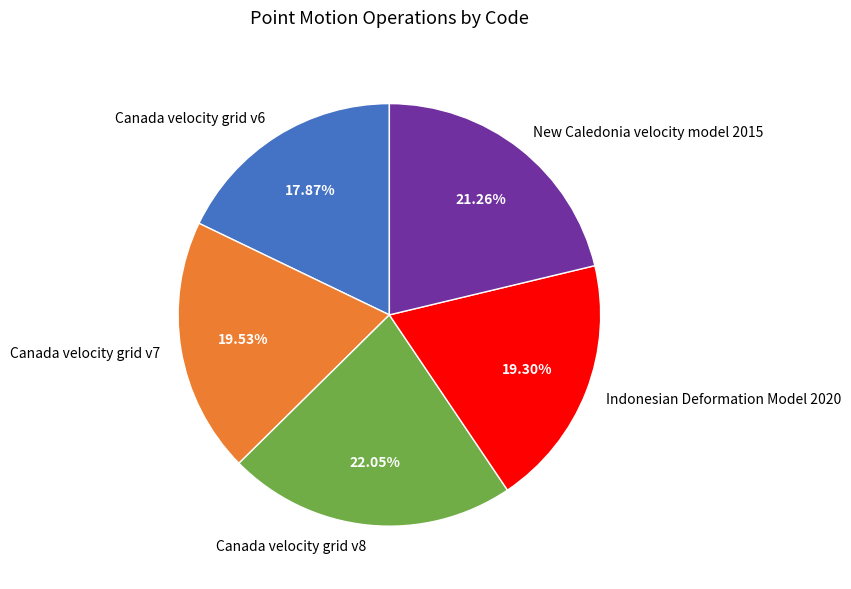

How many segments does this pie chart have?

5